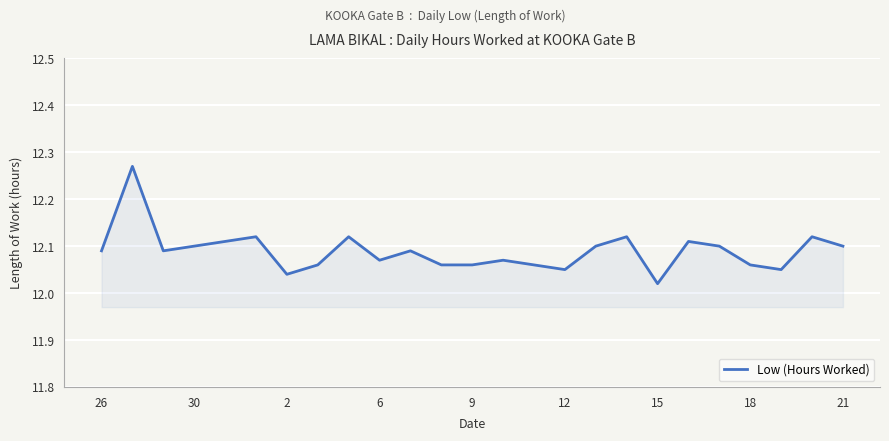

Does the chart have visible grid lines?

Yes